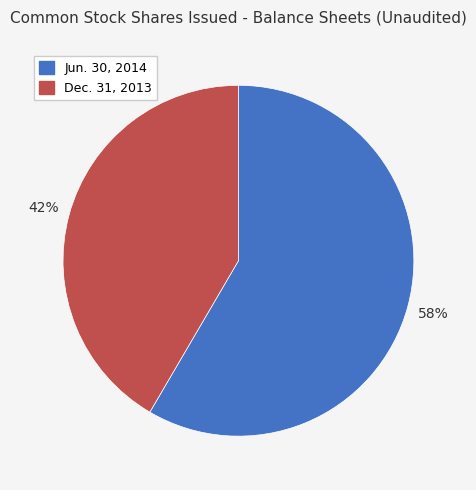

Rank the categories by value from highest to lowest.

Jun. 30, 2014, Dec. 31, 2013